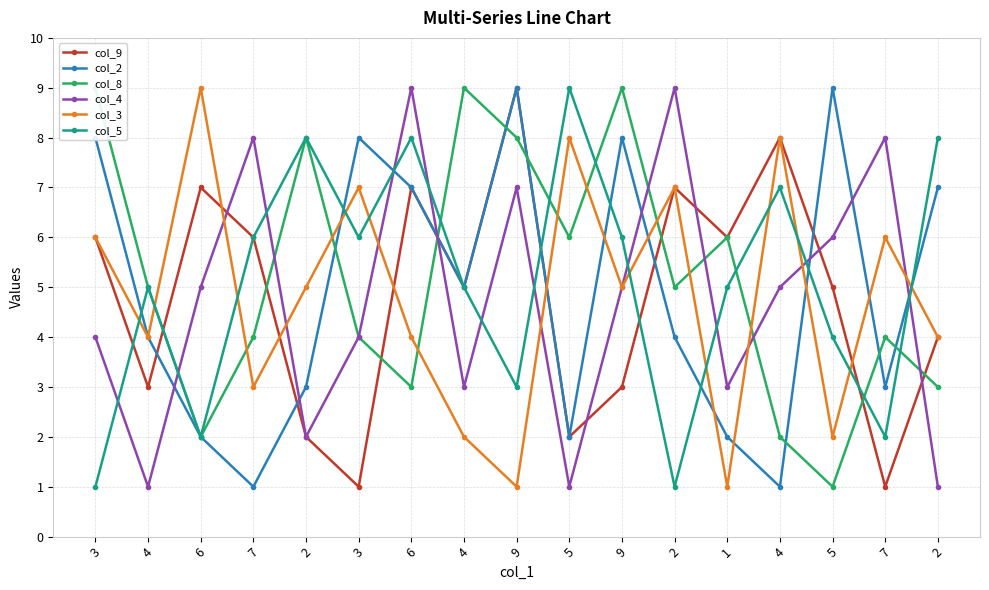

After their last crossing, which series has the higher values: col_4 or col_2?

col_2